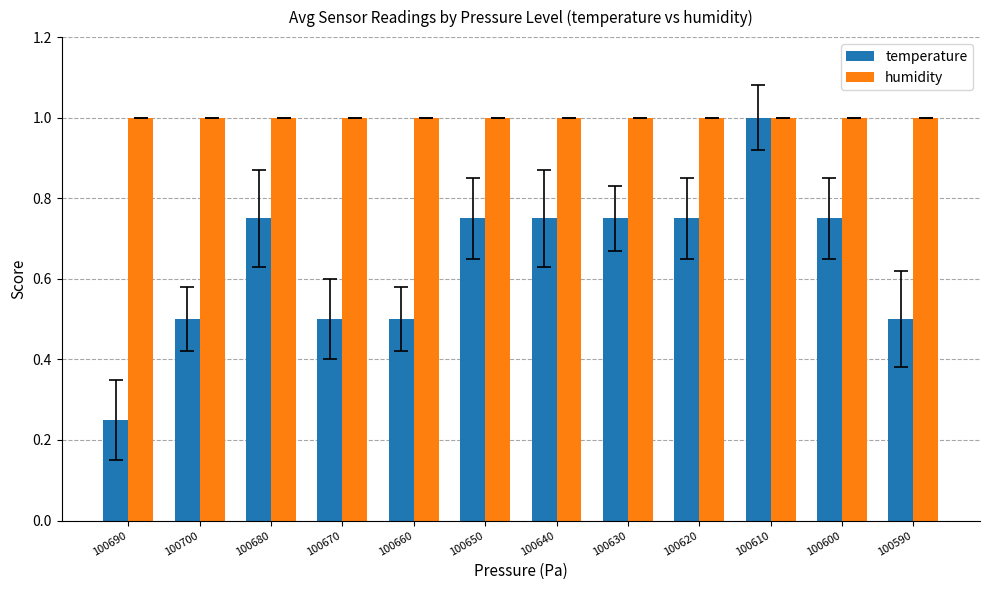

Rank the series at 100650 from highest to lowest value.

humidity, temperature